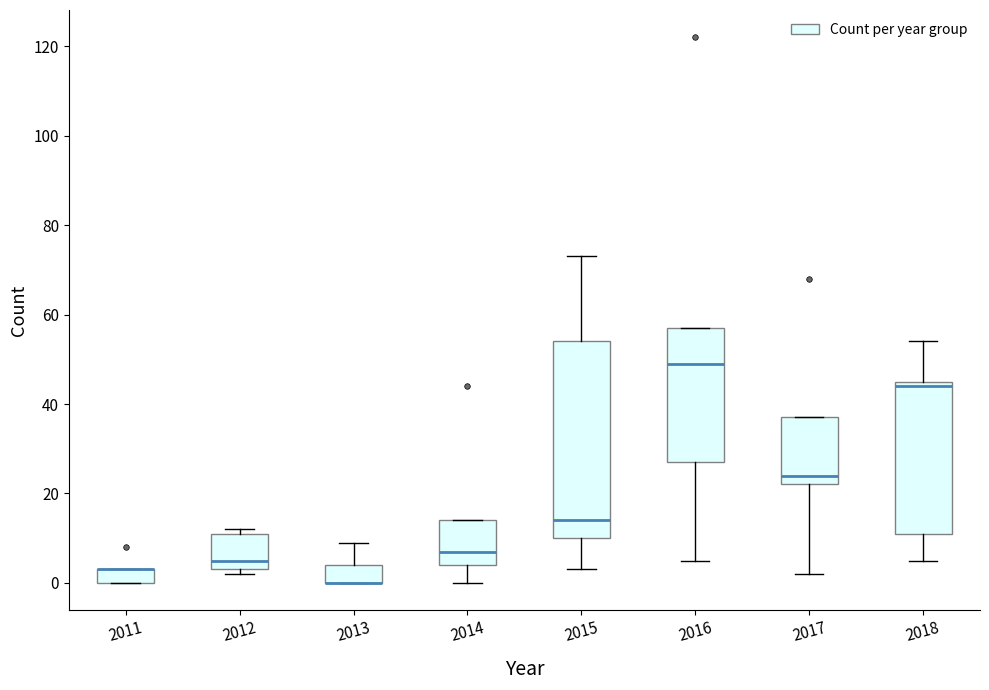

Comparing the boxes themselves (not the whiskers), which one is the tallest?

2015